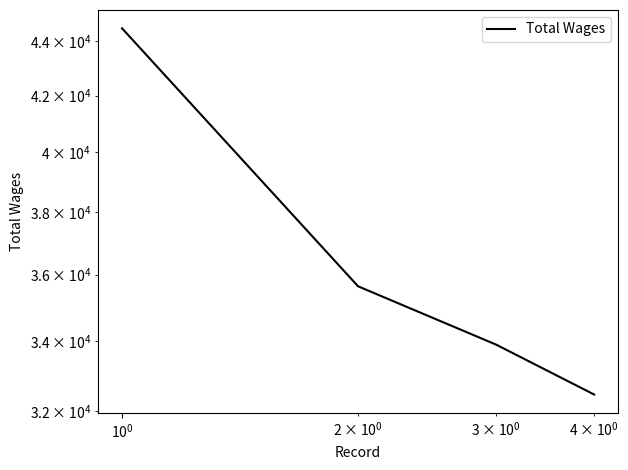

What is the difference between the second highest and minimum values?

3169